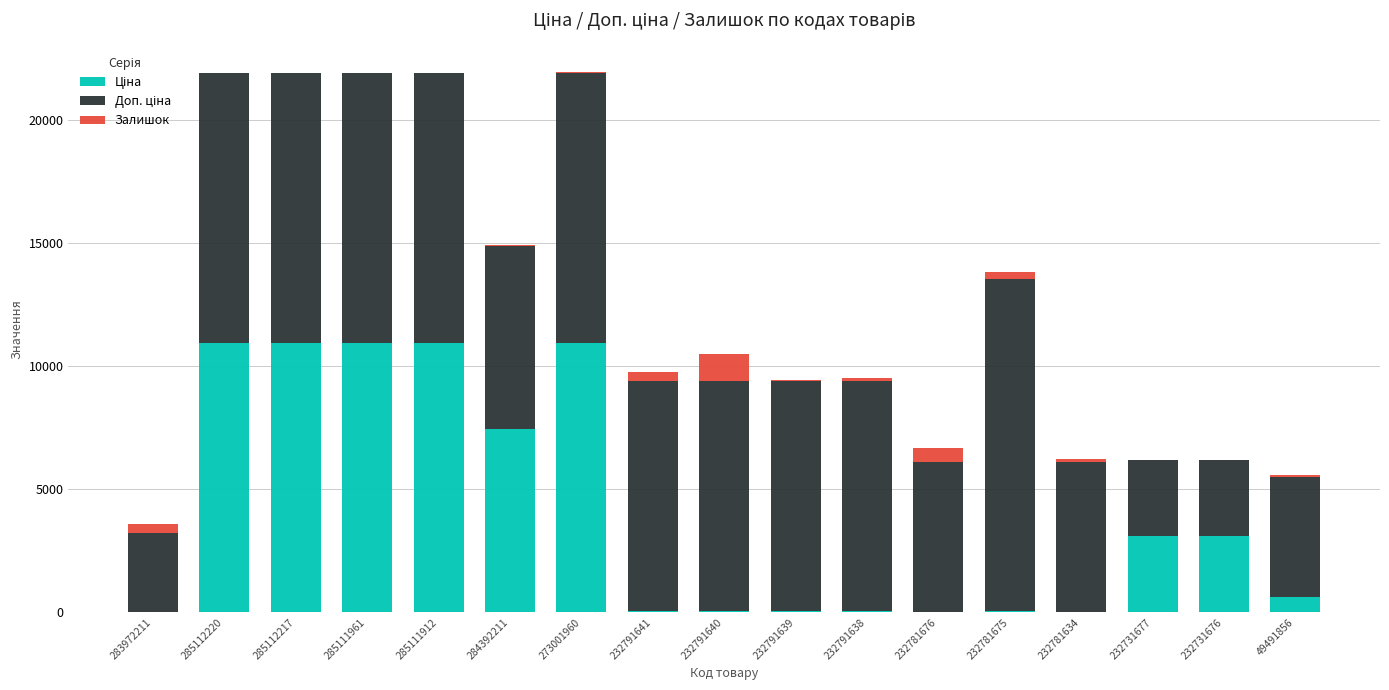

What is the difference between the Доп. ціна values at 232791640 and 232781675?

4151.2